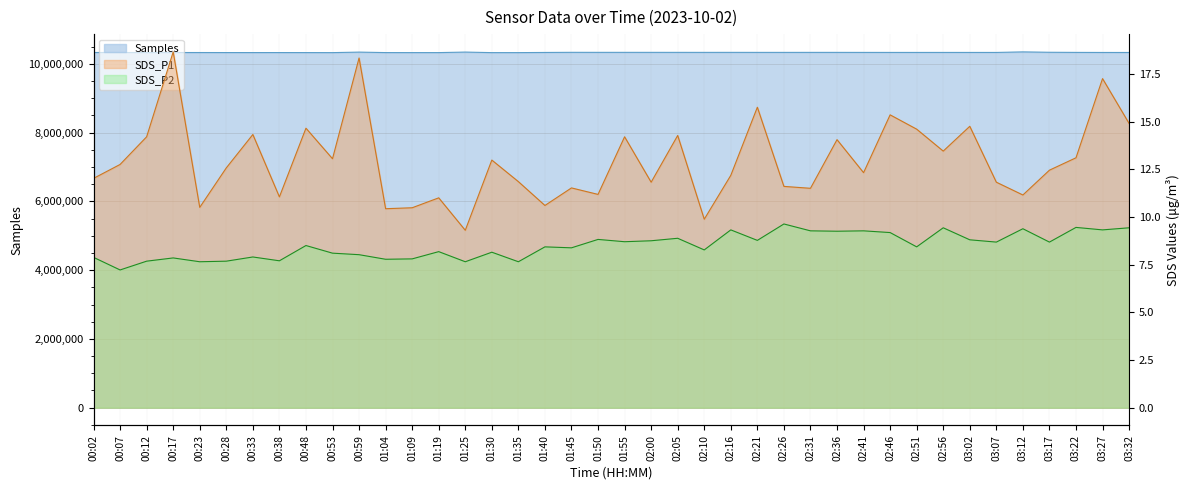

Reading left to right, extract all data points from this chart.

Samples: 10330702.0	10329804.0	10329111.0	10329742.0	10329667.0	10328717.0	10328425.0	10328682.0	10327981.0	10326988.0	10341748.0	10328118.0	10327361.0	10327591.0	10342609.0	10326863.0	10327126.0	10331805.0	10335441.0	10334623.0	10334821.0	10334561.0	10334343.0	10333949.0	10334387.0	10333784.0	10333622.0	10333962.0	10333806.0	10333141.0	10332770.0	10332404.0	10332626.0	10332404.0	10332187.0	10347922.0	10337021.0	10333427.0	10331606.0	10331224.0
SDS_P1: 12.0	12.8	14.2	18.6	10.5	12.6	14.3	11.1	14.7	13.1	18.3	10.4	10.5	11.0	9.3	13.0	11.8	10.6	11.5	11.2	14.2	11.8	14.3	9.9	12.2	15.8	11.6	11.5	14.1	12.3	15.3	14.6	13.4	14.8	11.8	11.2	12.4	13.1	17.2	14.9
SDS_P2: 7.9	7.2	7.7	7.8	7.7	7.7	7.9	7.7	8.5	8.1	8.0	7.8	7.8	8.2	7.7	8.2	7.7	8.4	8.4	8.8	8.7	8.8	8.9	8.3	9.3	8.8	9.6	9.3	9.2	9.3	9.2	8.4	9.4	8.8	8.7	9.4	8.7	9.4	9.3	9.4